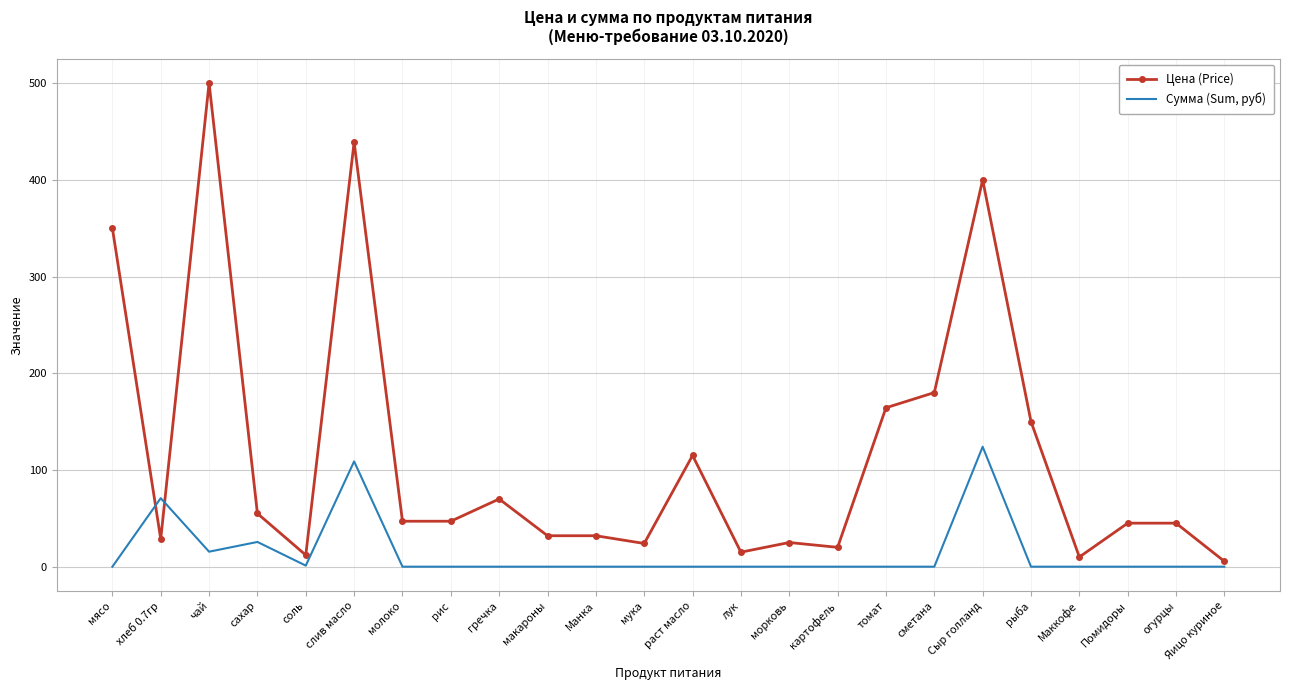

What is the average value of the Сумма (Sum, руб) series?

14.4